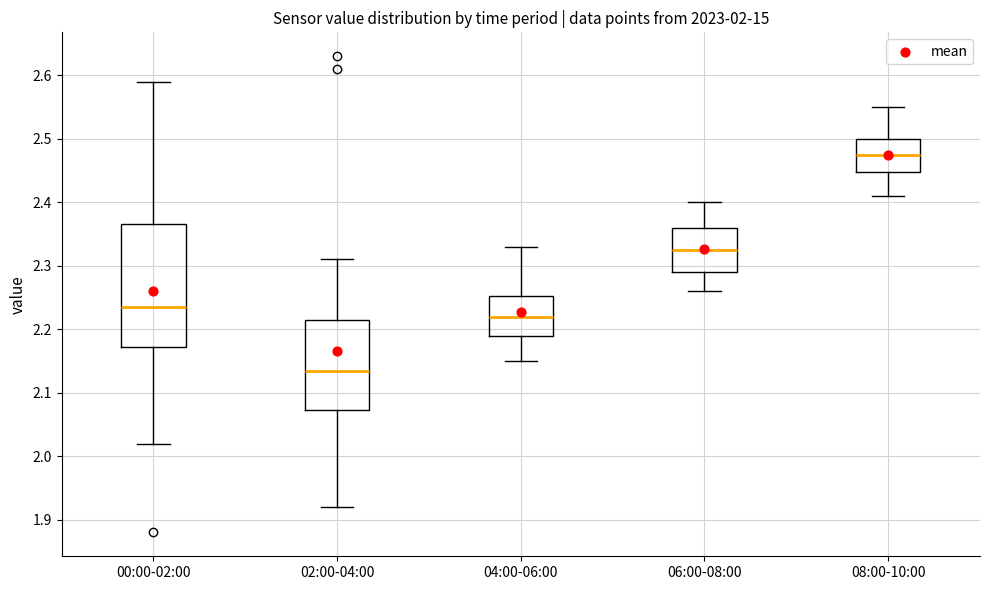

Which box's median line is the lowest?

02:00-04:00